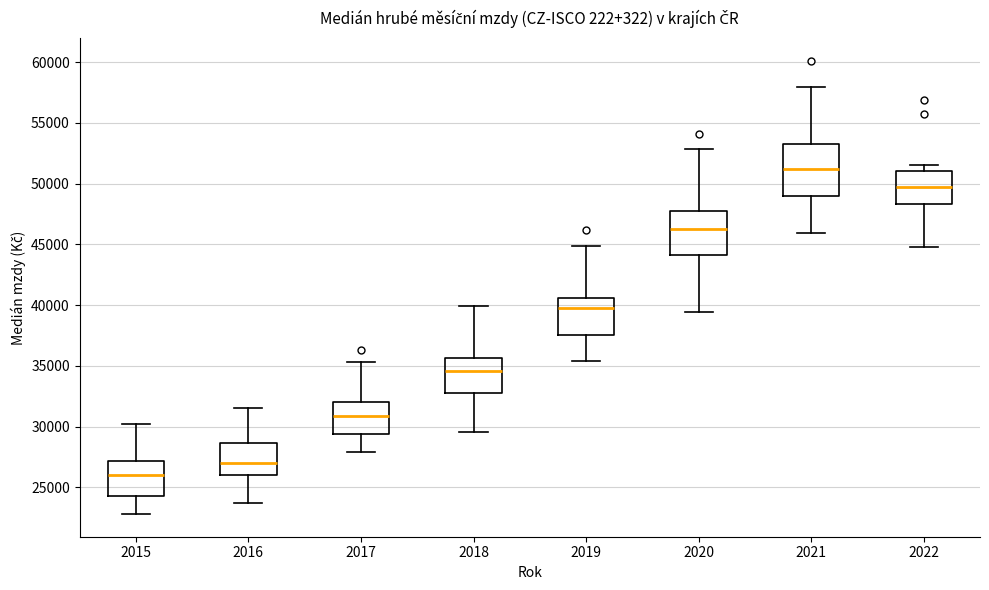

Which box has the lowest median line?

2015